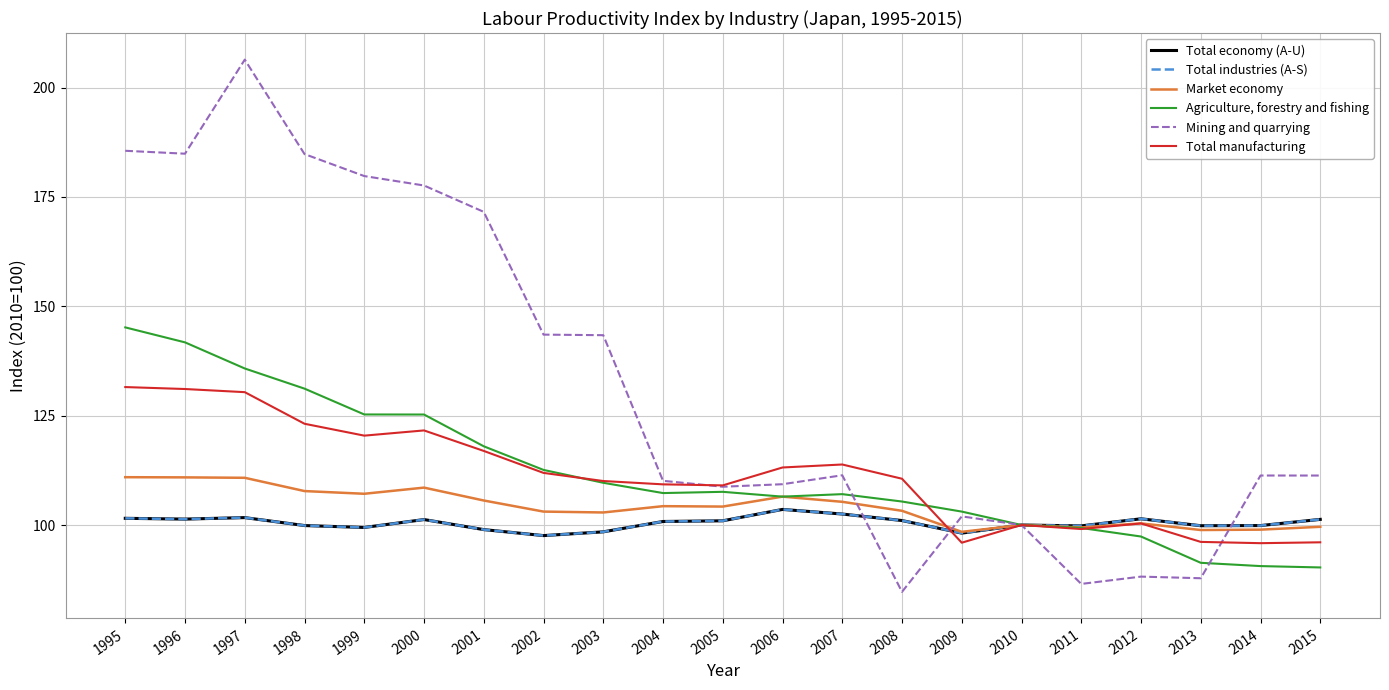

What are all the series names shown in the legend?

Total economy (A-U), Total industries (A-S), Market economy, Agriculture, forestry and fishing, Mining and quarrying, Total manufacturing